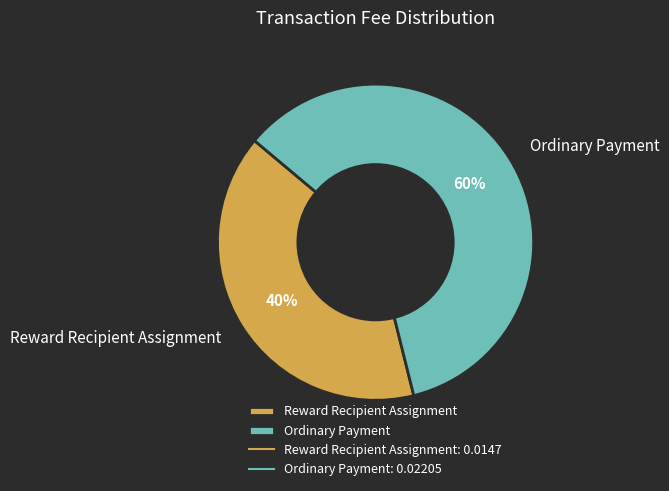

Count the number of slices in the pie.

2